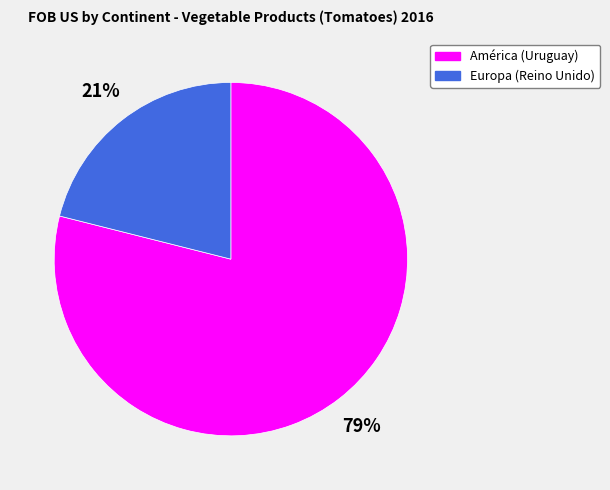

Is it true that Europa (Reino Unido) is 21% of the pie?

True